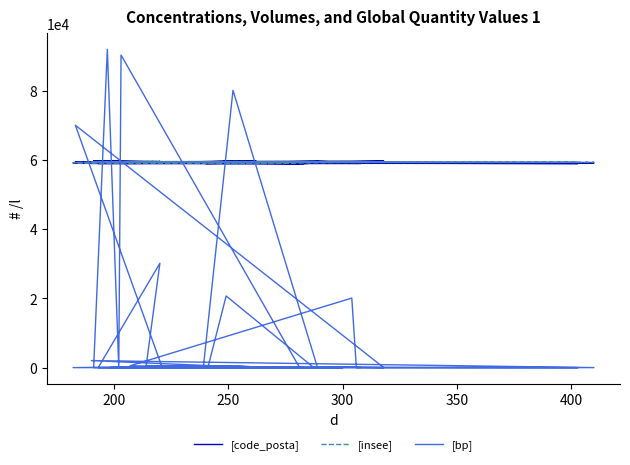

Which series ends up on top after the final intersection of [bp] and [insee]?

[insee]